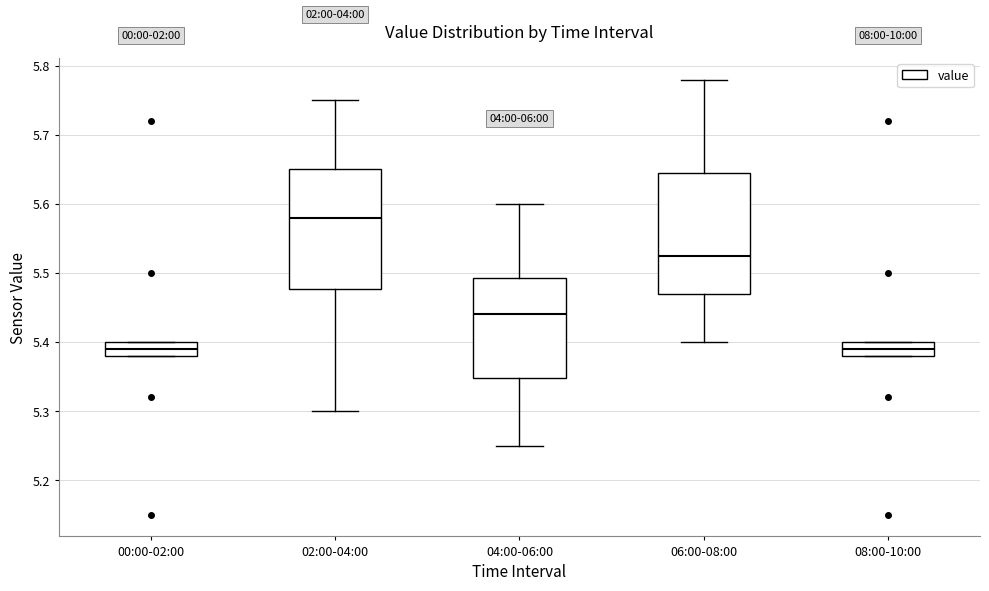

Reading left to right, read every box against the y-axis: the position of its median line, the range the box covers, and the ends of its whiskers. The values are not printed on the chart, so give them approximately, as read against the axis.

00:00-02:00: median 5.39, box 5.38 to 5.40, whiskers 5.38 to 5.40
02:00-04:00: median 5.58, box 5.48 to 5.65, whiskers 5.30 to 5.75
04:00-06:00: median 5.44, box 5.35 to 5.49, whiskers 5.25 to 5.60
06:00-08:00: median 5.53, box 5.47 to 5.65, whiskers 5.40 to 5.78
08:00-10:00: median 5.39, box 5.38 to 5.40, whiskers 5.38 to 5.40